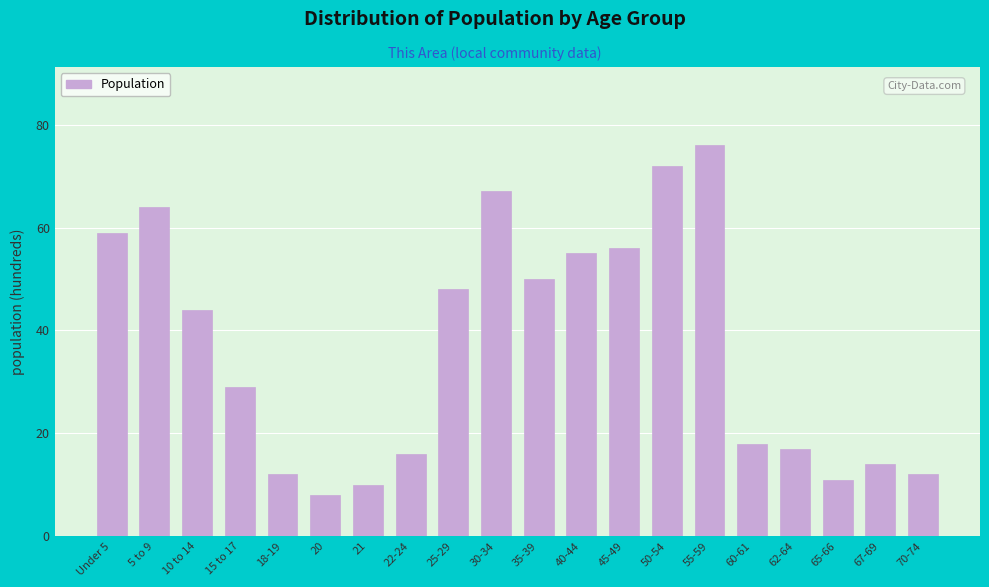

Reading left to right, what are all the values shown in this chart?

59	64	44	29	12	8	10	16	48	67	50	55	56	72	76	18	17	11	14	12